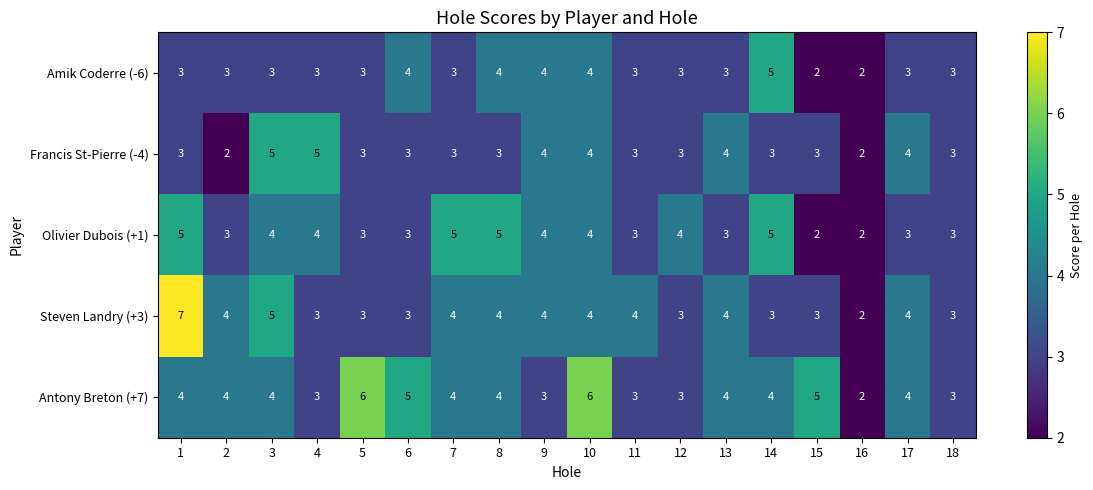

The value of Francis St-Pierre (-4) at 12 is 1. True or false?

False